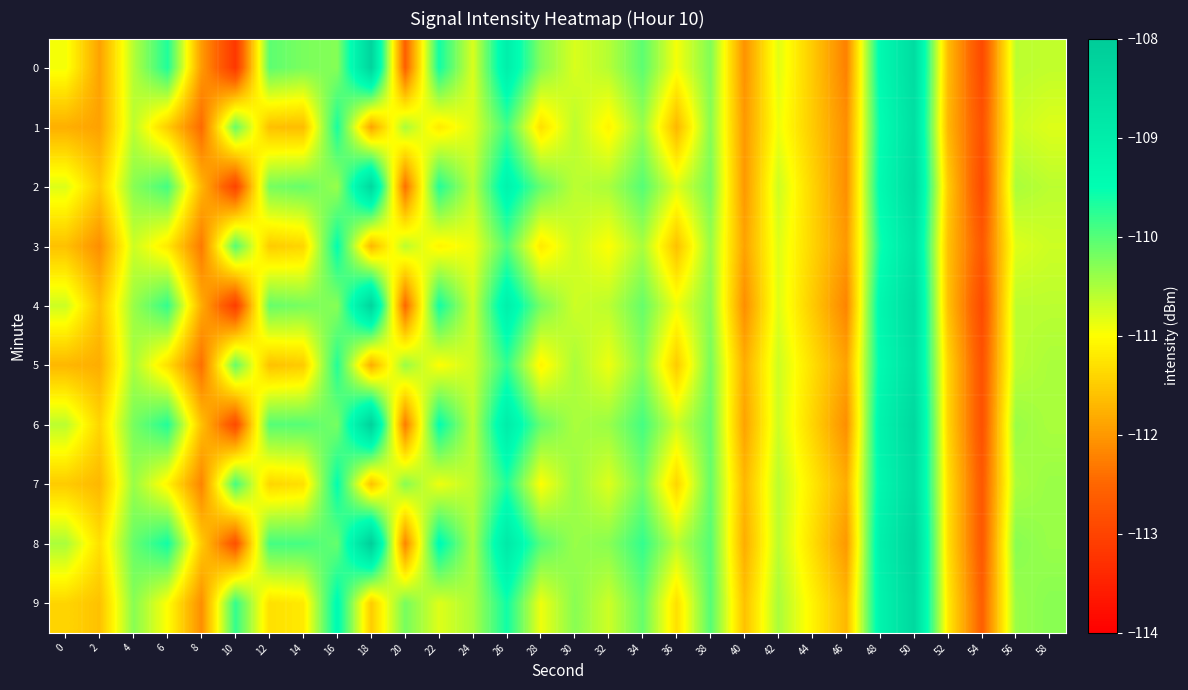

Reading left to right, extract all data points from this chart.

0: 0=-110.9	2=-111.9	4=-110.6	6=-109.7	8=-112.0	10=-113.2	12=-110.1	14=-110.2	16=-110.3	18=-108.3	20=-112.6	22=-109.6	24=-110.8	26=-109.1	28=-110.3	30=-110.8	32=-110.6	34=-110.0	36=-110.9	38=-110.3	40=-112.1	42=-110.8	44=-111.5	46=-112.2	48=-109.4	50=-108.5	52=-111.6	54=-112.9	56=-110.6	58=-110.6
1: 0=-111.8	2=-111.9	4=-110.6	6=-111.5	8=-112.5	10=-110.1	12=-111.6	14=-111.6	16=-109.6	18=-111.9	20=-110.5	22=-111.2	24=-110.8	26=-109.9	28=-111.3	30=-110.6	32=-111.1	34=-110.4	36=-111.7	38=-110.3	40=-112.0	42=-110.9	44=-111.5	46=-112.1	48=-109.5	50=-108.6	52=-111.7	54=-112.8	56=-110.7	58=-110.8
2: 0=-110.8	2=-111.5	4=-110.3	6=-109.9	8=-111.7	10=-113.0	12=-110.2	14=-110.1	16=-110.4	18=-108.4	20=-112.4	22=-109.7	24=-110.6	26=-109.2	28=-110.1	30=-110.6	32=-110.5	34=-110.0	36=-110.8	38=-110.2	40=-112.0	42=-110.7	44=-111.4	46=-112.1	48=-109.4	50=-108.5	52=-111.5	54=-112.9	56=-110.5	58=-110.6
3: 0=-111.6	2=-112.1	4=-110.7	6=-111.2	8=-112.3	10=-110.0	12=-111.5	14=-111.4	16=-109.5	18=-111.7	20=-110.6	22=-111.1	24=-110.9	26=-110.0	28=-111.2	30=-110.7	32=-111.0	34=-110.5	36=-111.6	38=-110.4	40=-111.9	42=-110.8	44=-111.4	46=-112.0	48=-109.6	50=-108.7	52=-111.6	54=-112.7	56=-110.8	58=-110.7
4: 0=-110.7	2=-111.6	4=-110.4	6=-109.8	8=-111.8	10=-113.1	12=-110.1	14=-110.2	16=-110.3	18=-108.3	20=-112.5	22=-109.6	24=-110.7	26=-109.1	28=-110.2	30=-110.7	32=-110.6	34=-110.1	36=-110.9	38=-110.3	40=-112.1	42=-110.8	44=-111.5	46=-112.2	48=-109.3	50=-108.5	52=-111.6	54=-112.9	56=-110.6	58=-110.6
5: 0=-111.7	2=-111.8	4=-110.5	6=-111.3	8=-112.4	10=-110.1	12=-111.6	14=-111.5	16=-109.7	18=-111.8	20=-110.4	22=-111.0	24=-110.7	26=-109.8	28=-111.1	30=-110.5	32=-110.9	34=-110.3	36=-111.5	38=-110.2	40=-111.8	42=-110.7	44=-111.3	46=-111.9	48=-109.4	50=-108.6	52=-111.4	54=-112.8	56=-110.6	58=-110.5
6: 0=-110.6	2=-111.4	4=-110.2	6=-109.7	8=-111.6	10=-112.9	12=-110.0	14=-110.0	16=-110.2	18=-108.2	20=-112.3	22=-109.5	24=-110.6	26=-109.0	28=-110.1	30=-110.5	32=-110.4	34=-109.9	36=-110.7	38=-110.1	40=-111.9	42=-110.7	44=-111.4	46=-112.1	48=-109.2	50=-108.4	52=-111.4	54=-112.8	56=-110.4	58=-110.5
7: 0=-111.5	2=-111.7	4=-110.4	6=-111.1	8=-112.2	10=-109.9	12=-111.4	14=-111.3	16=-109.5	18=-111.6	20=-110.3	22=-110.9	24=-110.6	26=-109.7	28=-111.0	30=-110.4	32=-110.8	34=-110.2	36=-111.4	38=-110.1	40=-111.7	42=-110.6	44=-111.2	46=-111.8	48=-109.3	50=-108.5	52=-111.3	54=-112.7	56=-110.5	58=-110.4
8: 0=-110.5	2=-111.3	4=-110.1	6=-109.6	8=-111.5	10=-112.8	12=-109.9	14=-109.9	16=-110.1	18=-108.1	20=-112.2	22=-109.4	24=-110.5	26=-108.9	28=-110.0	30=-110.4	32=-110.3	34=-109.8	36=-110.6	38=-110.0	40=-111.8	42=-110.6	44=-111.3	46=-112.0	48=-109.1	50=-108.3	52=-111.3	54=-112.7	56=-110.3	58=-110.4
9: 0=-111.4	2=-111.6	4=-110.3	6=-111.0	8=-112.1	10=-109.8	12=-111.3	14=-111.2	16=-109.4	18=-111.5	20=-110.2	22=-110.8	24=-110.5	26=-109.6	28=-110.9	30=-110.3	32=-110.7	34=-110.1	36=-111.3	38=-110.0	40=-111.6	42=-110.5	44=-111.1	46=-111.7	48=-109.2	50=-108.4	52=-111.2	54=-112.6	56=-110.4	58=-110.3